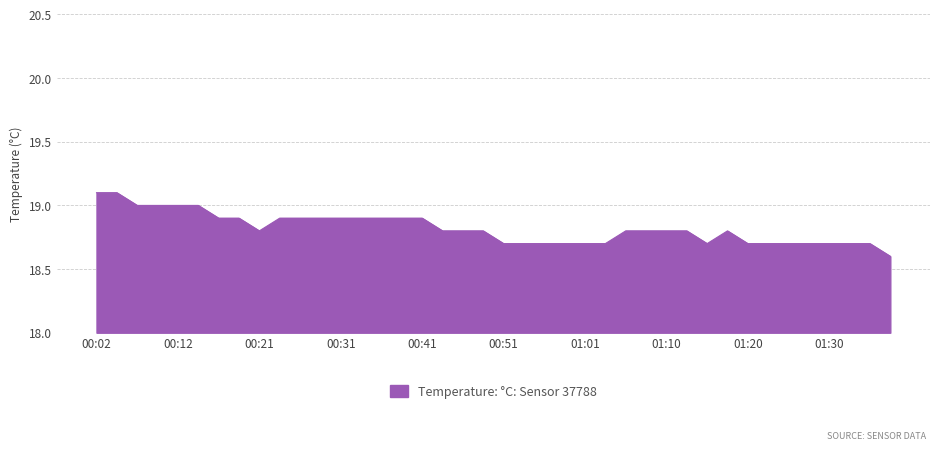

What is the maximum value shown in the chart?

19.1